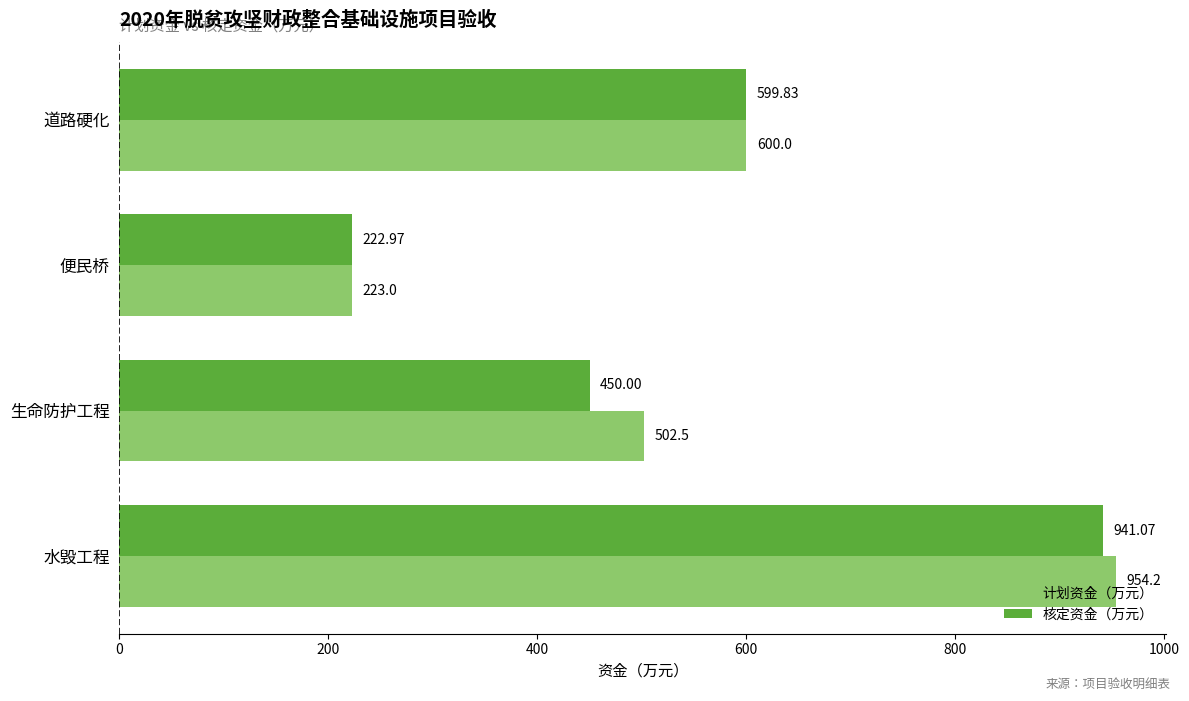

List the series in order of their peak value, highest first.

计划资金（万元）, 核定资金（万元）